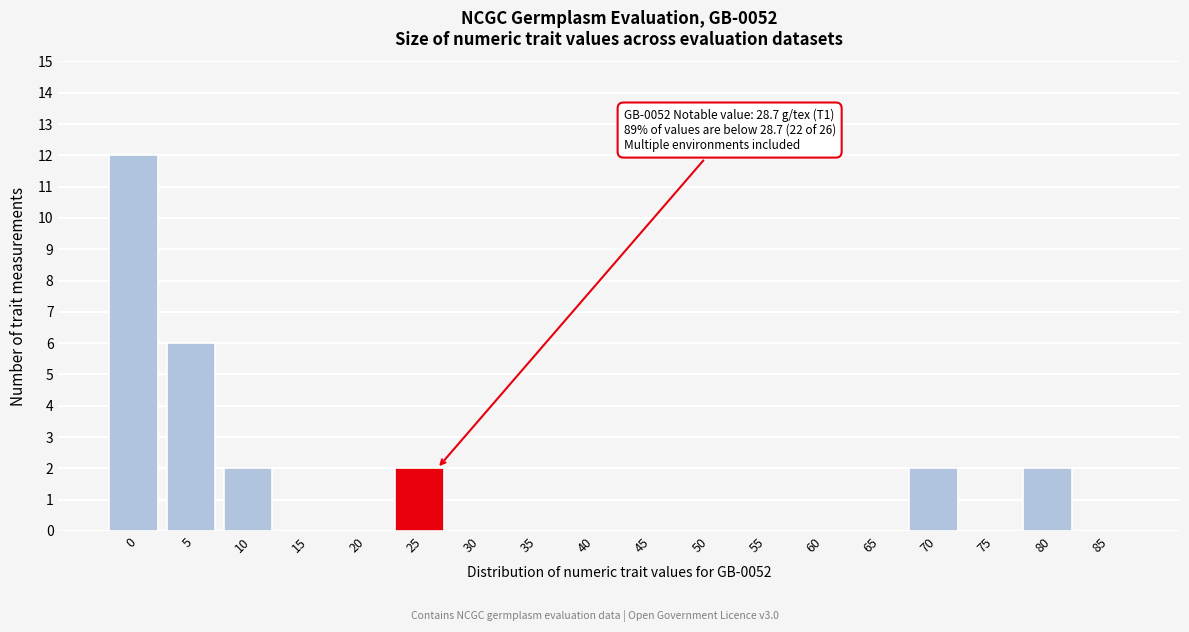

Reading left to right, what are all the values shown in this chart?

0=12	5=6	10=2	15=0	20=0	25=2	30=0	35=0	40=0	45=0	50=0	55=0	60=0	65=0	70=2	75=0	80=2	85=0